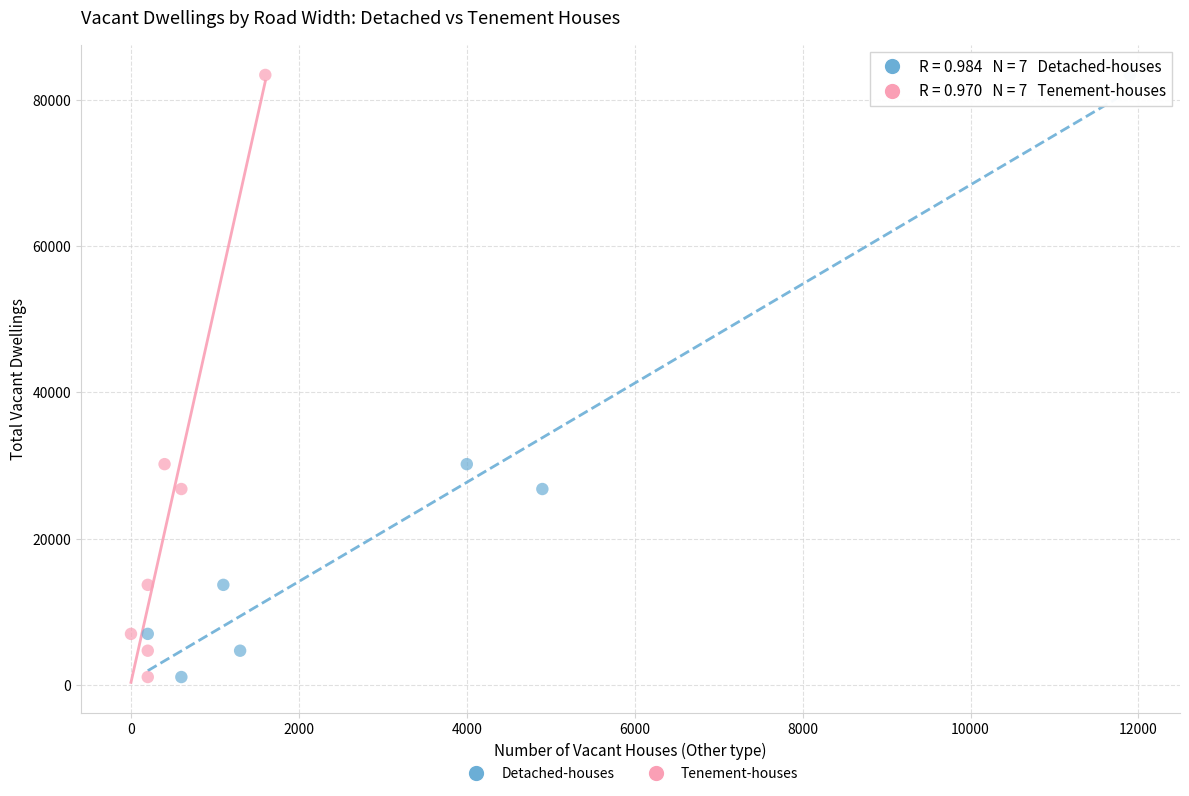

What are all the series names shown in the legend?

Detached-houses, Tenement-houses